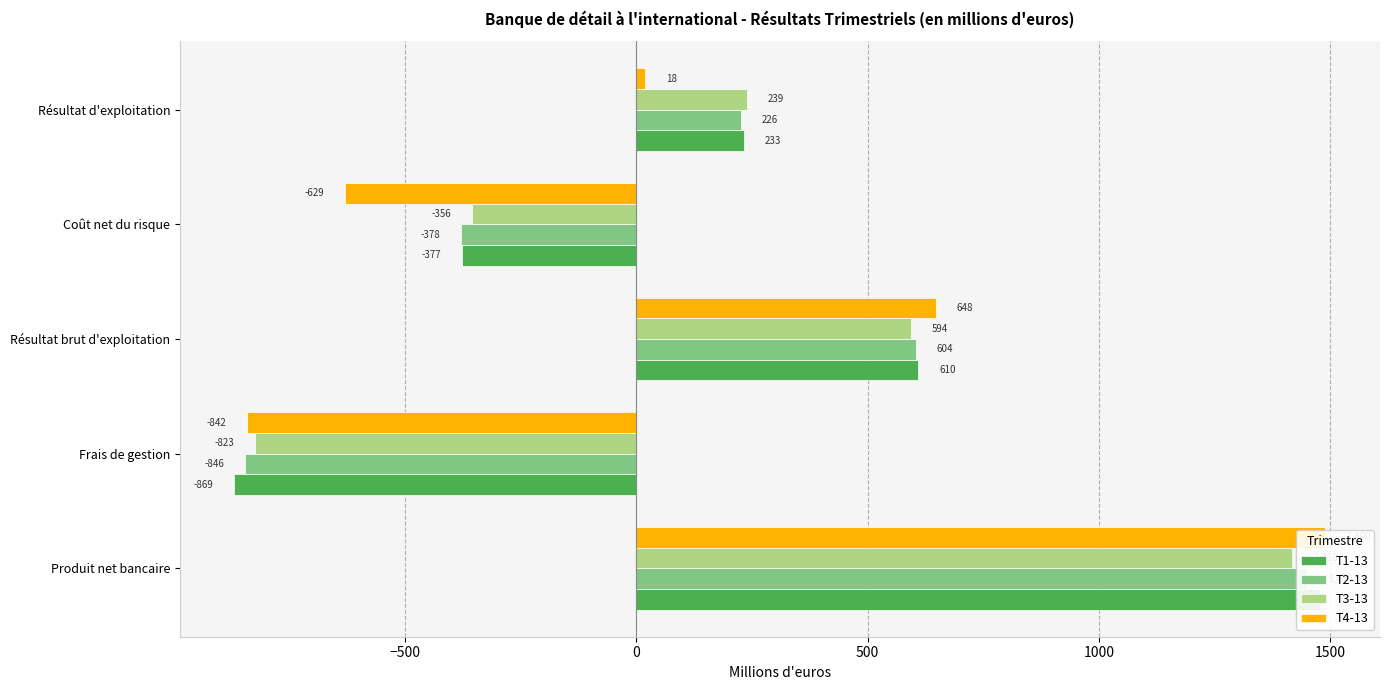

What are all the series names shown in the legend?

T1-13, T2-13, T3-13, T4-13